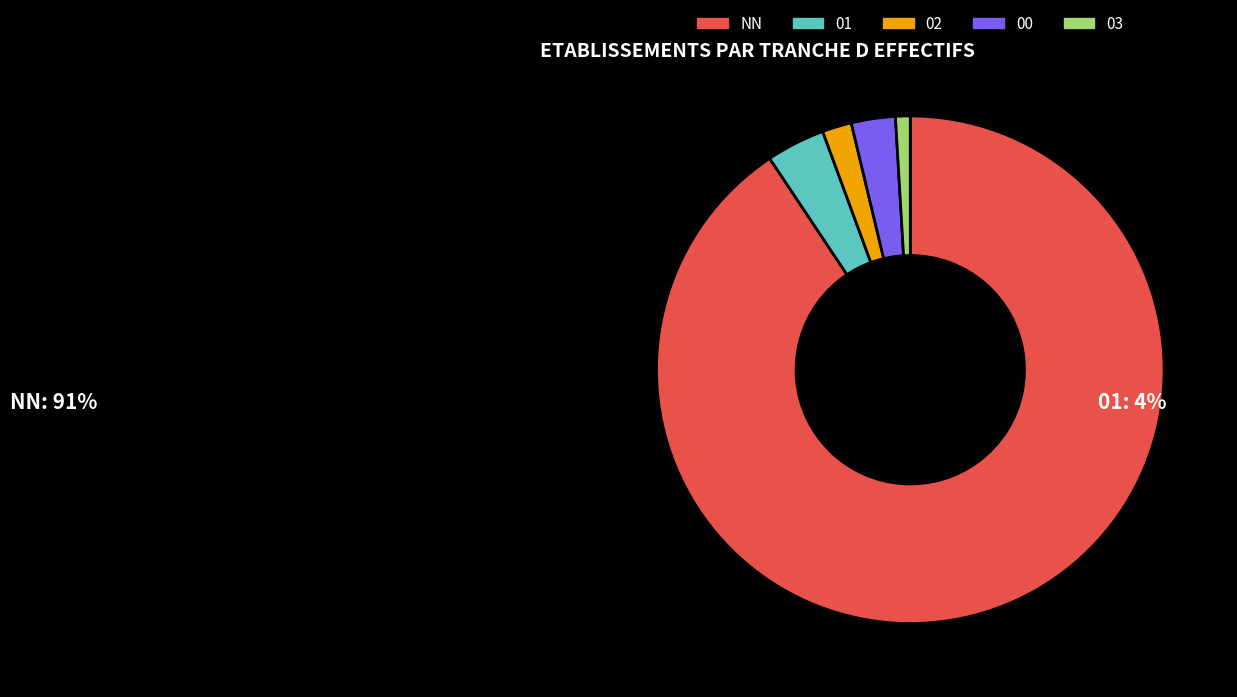

How many segments does this pie chart have?

5